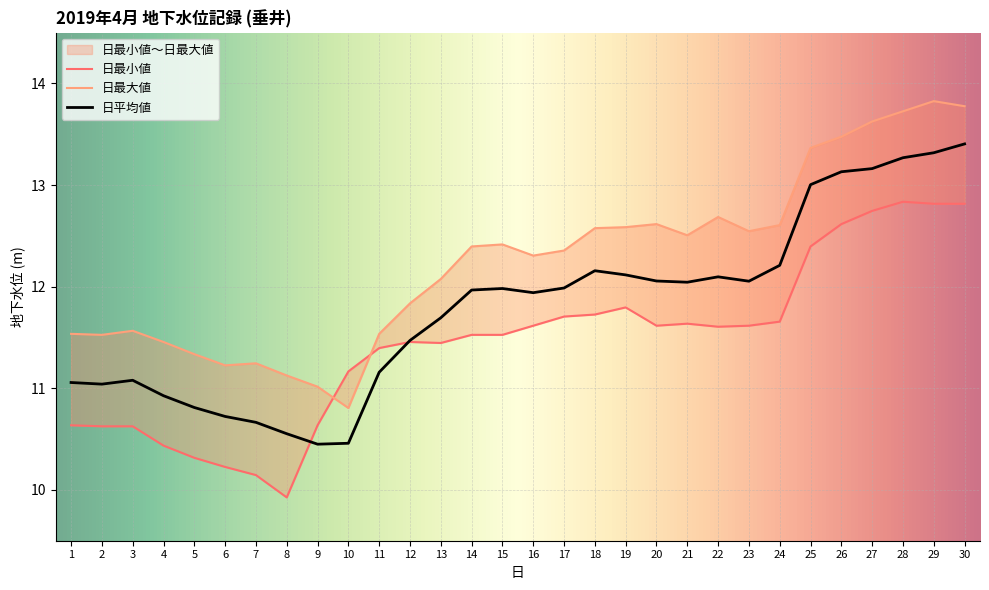

How many data points in 日平均値 are less than 11?

7